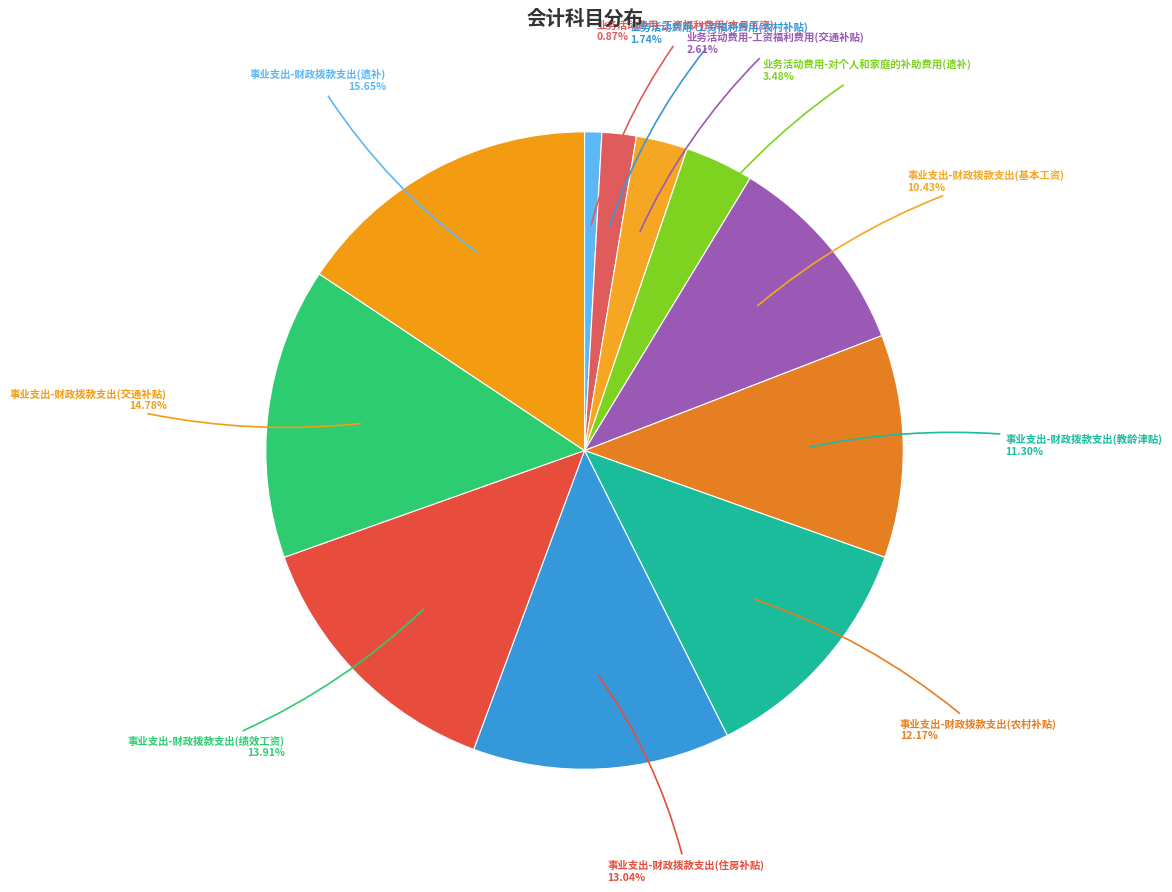

How much of the chart is everything except 事业支出-财政拨款支出(农村补贴)?

87.8%